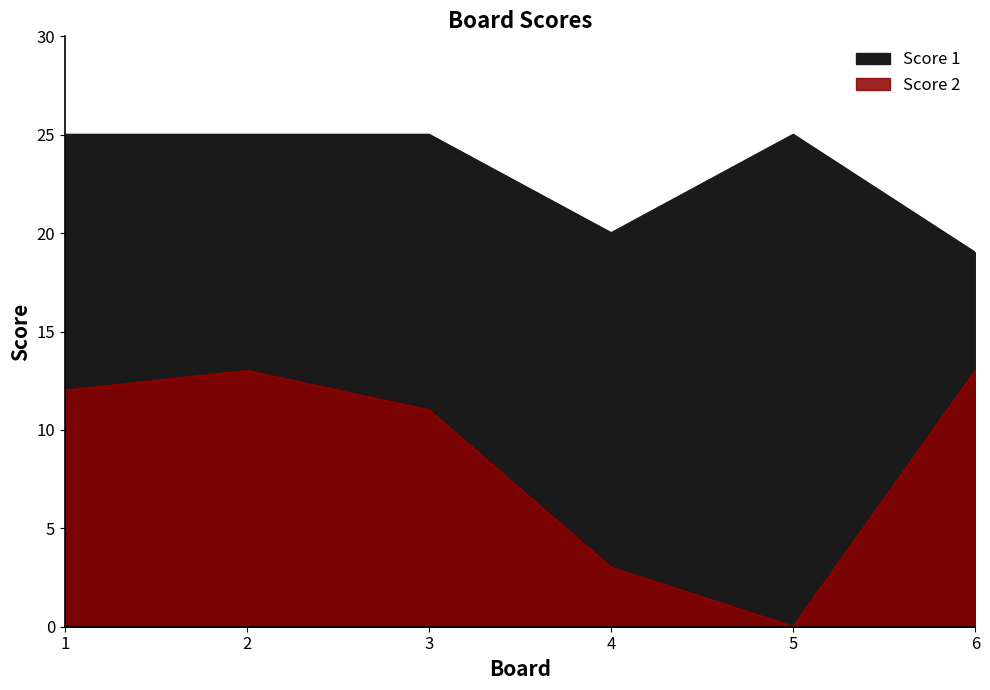

True or false: Score 1 has more than 0 interior local peaks.

True